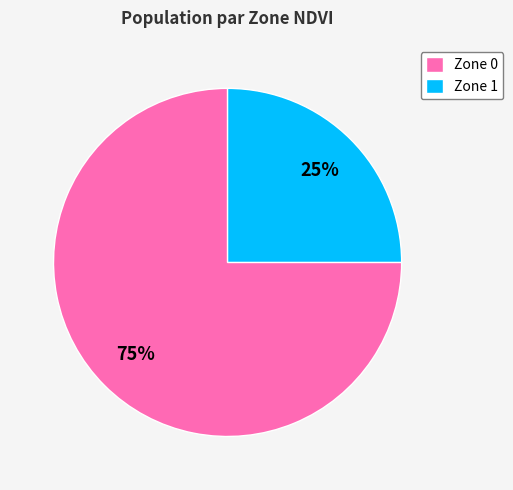

How many slices are in this pie chart?

2